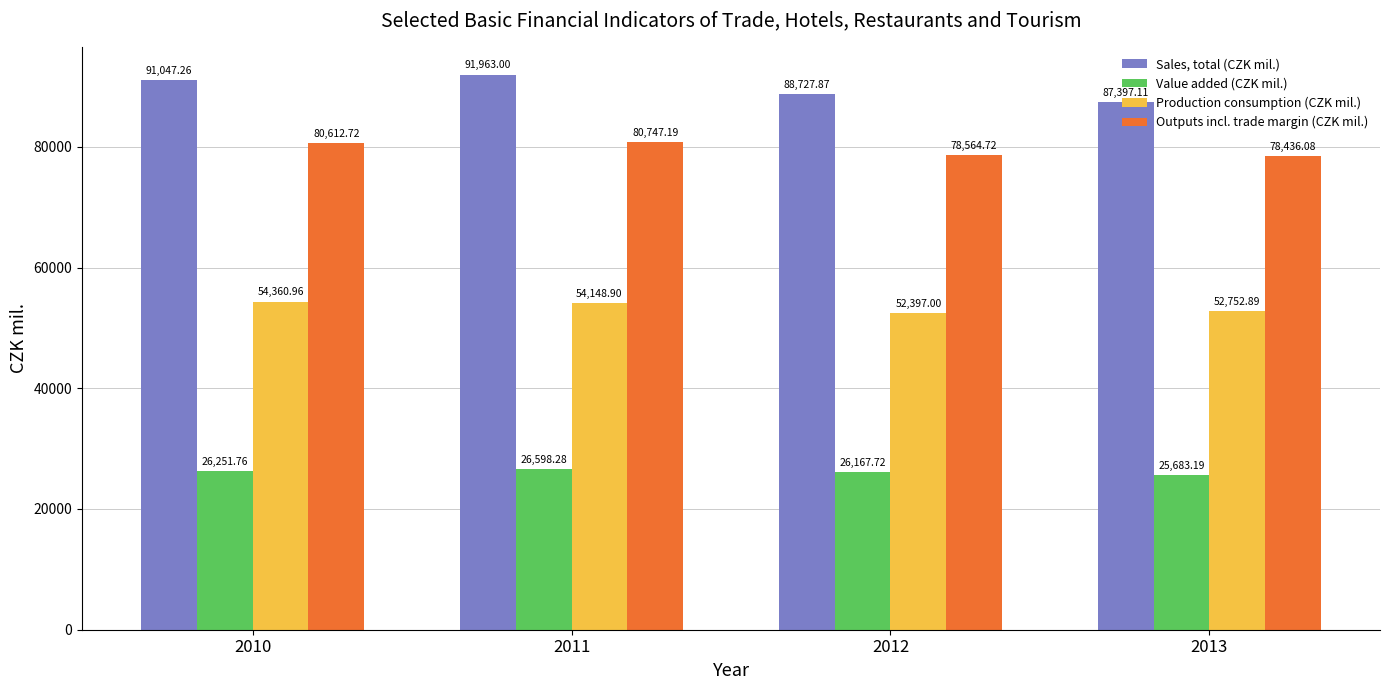

At how many categories does at least one series exceed 79992?

4